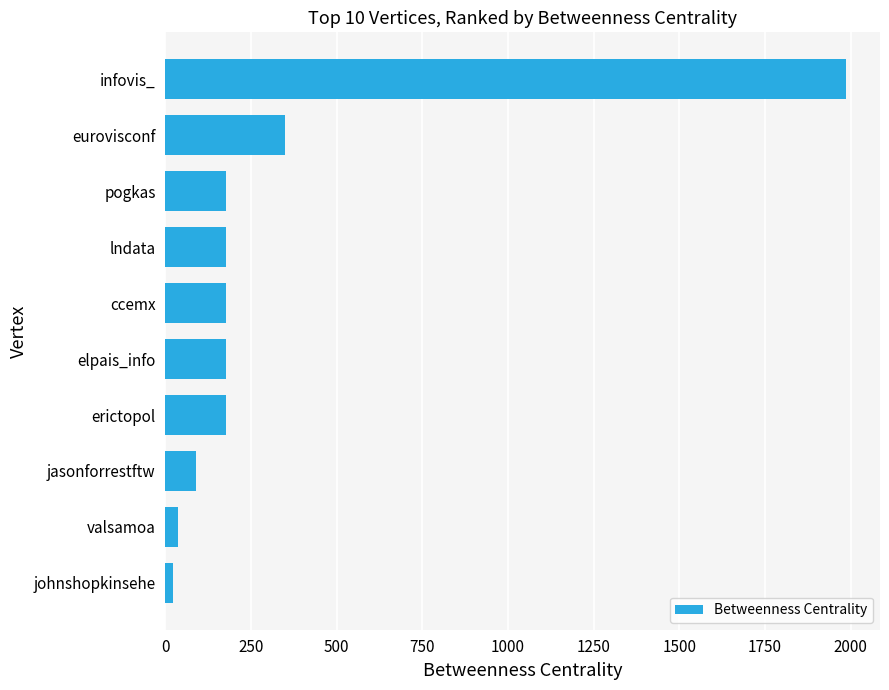

Reading top to bottom, list all the values displayed in this chart.

infovis_=1986	eurovisconf=348	pogkas=178	lndata=178	ccemx=178	elpais_info=178	erictopol=178	jasonforrestftw=90	valsamoa=37	johnshopkinsehe=21